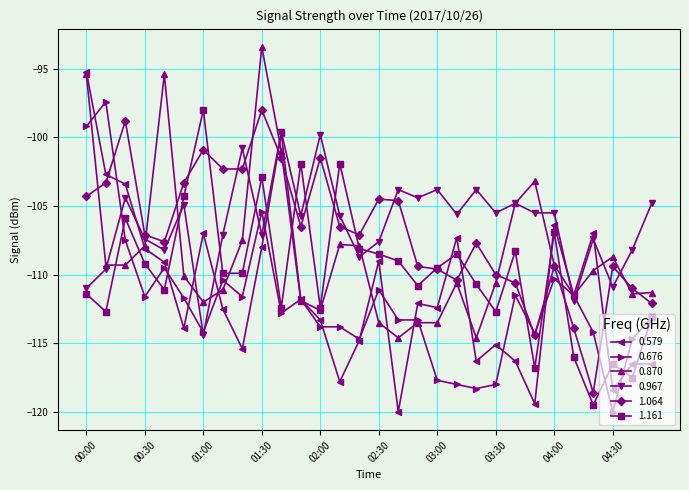

After their last crossing, which series has the higher values: 1.161 or 0.967?

0.967